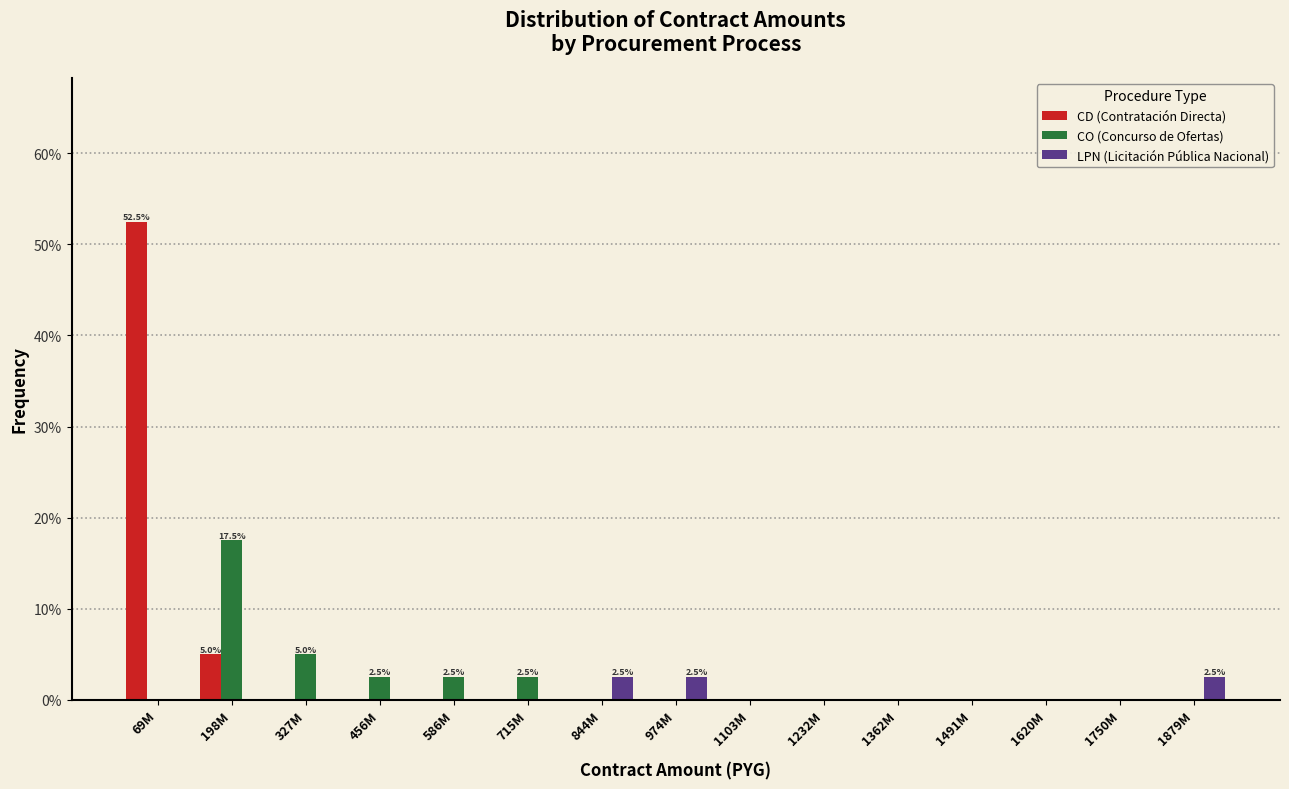

What value does the CO (Concurso de Ofertas) series have at 456M?

2.5